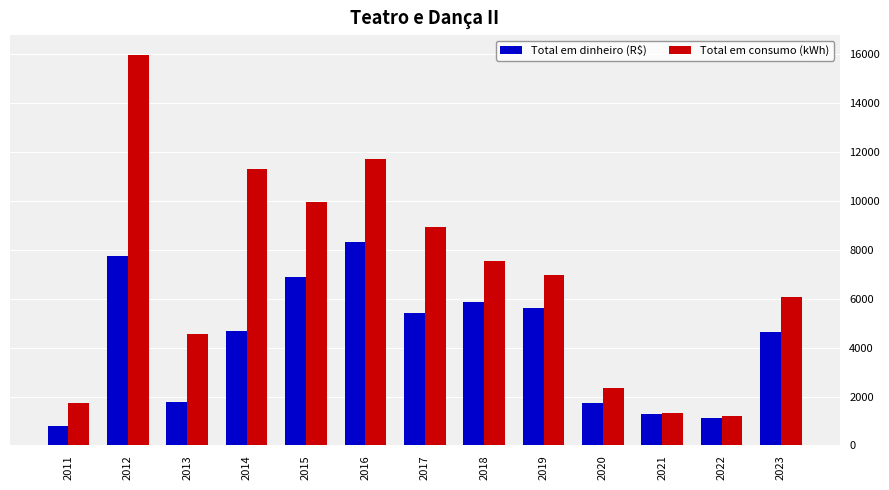

Rank the series by their average value, from lowest to highest.

Total em dinheiro (R$), Total em consumo (kWh)